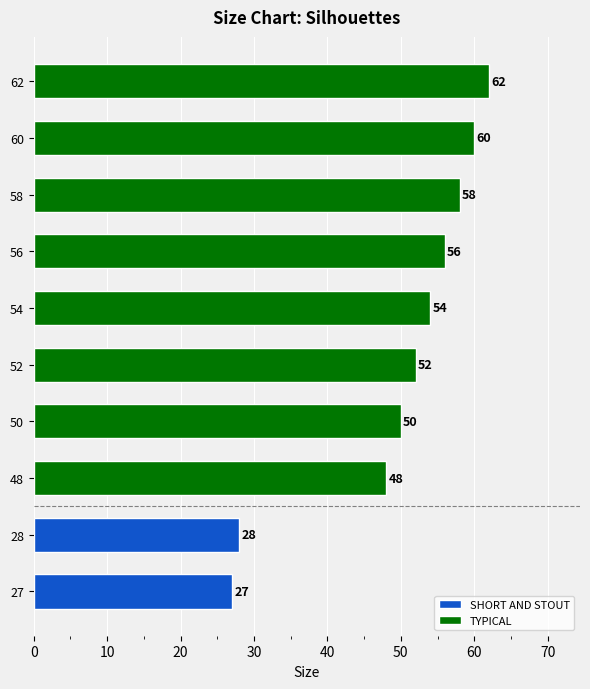

Where is TYPICAL nearest to the value 55?

54